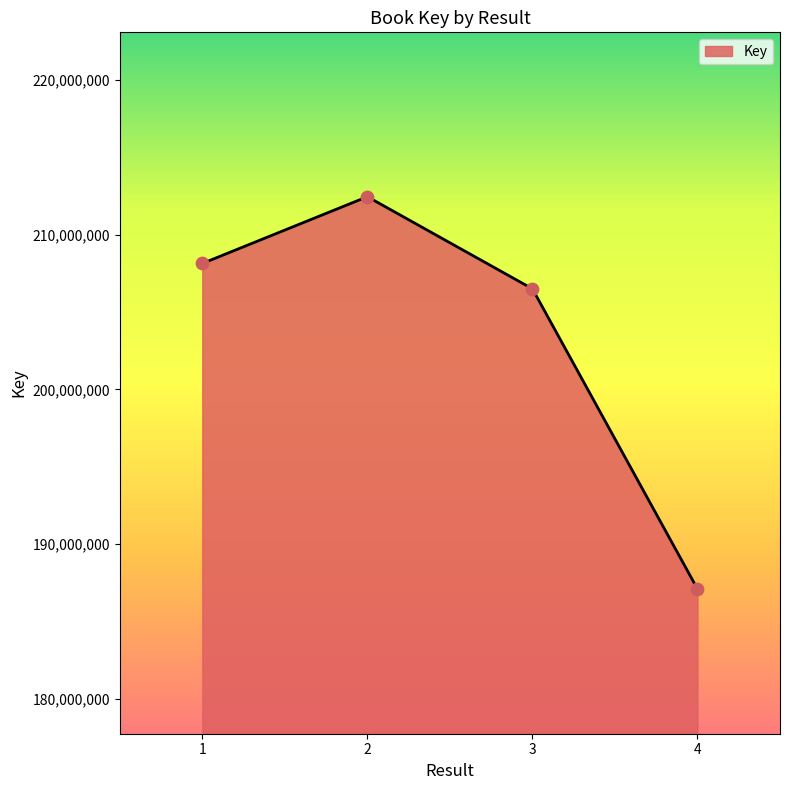

Approximately how many times larger is the value at 1 compared to 2?

1.0